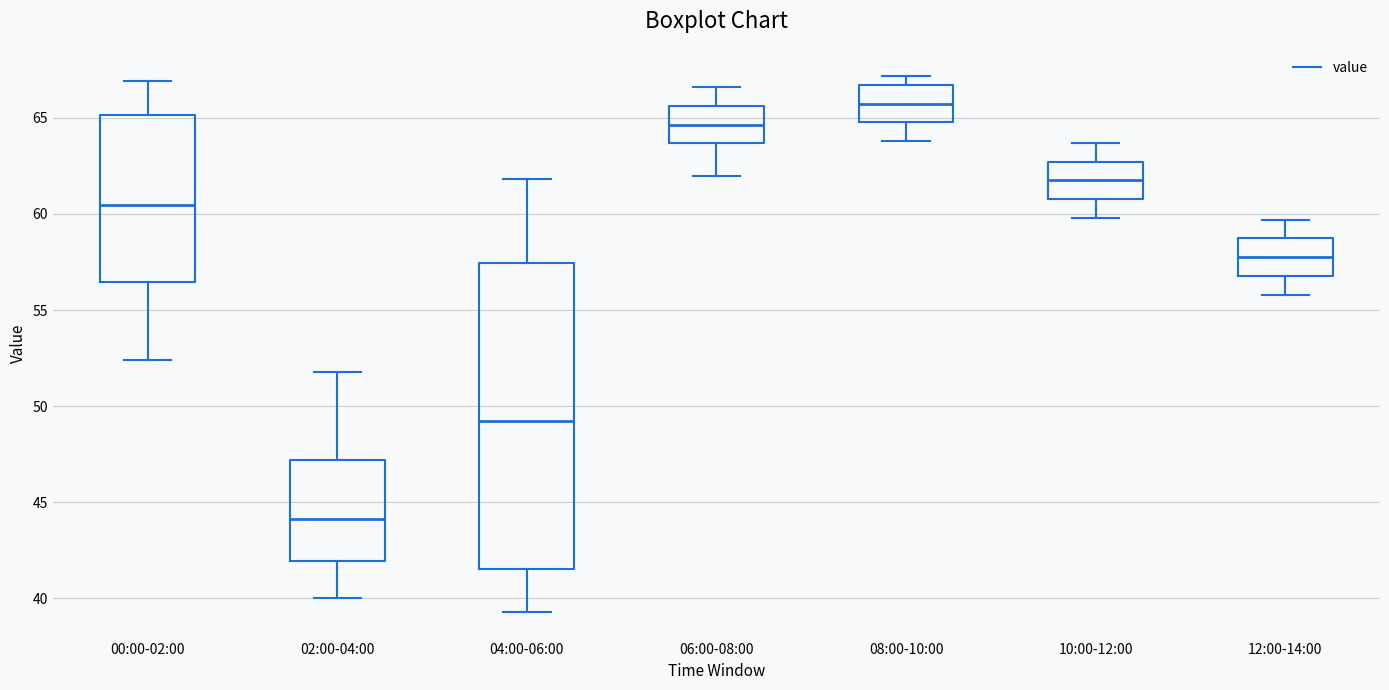

Reading left to right, transcribe this box plot: for each box, give where its median line is, the range the box spans, and where its two whiskers end, as read against the y-axis. The values are not printed on the chart, so give them approximately, as read against the axis.

00:00-02:00: median 60.5, box 56.5 to 65.0, whiskers 52.5 to 67.0
02:00-04:00: median 44.0, box 42.0 to 47.0, whiskers 40.0 to 52.0
04:00-06:00: median 49.5, box 41.5 to 57.5, whiskers 39.5 to 62.0
06:00-08:00: median 64.5, box 63.5 to 65.5, whiskers 62.0 to 66.5
08:00-10:00: median 66.0, box 65.0 to 66.5, whiskers 64.0 to 67.0
10:00-12:00: median 62.0, box 61.0 to 62.5, whiskers 60.0 to 63.5
12:00-14:00: median 58.0, box 57.0 to 58.5, whiskers 56.0 to 59.5